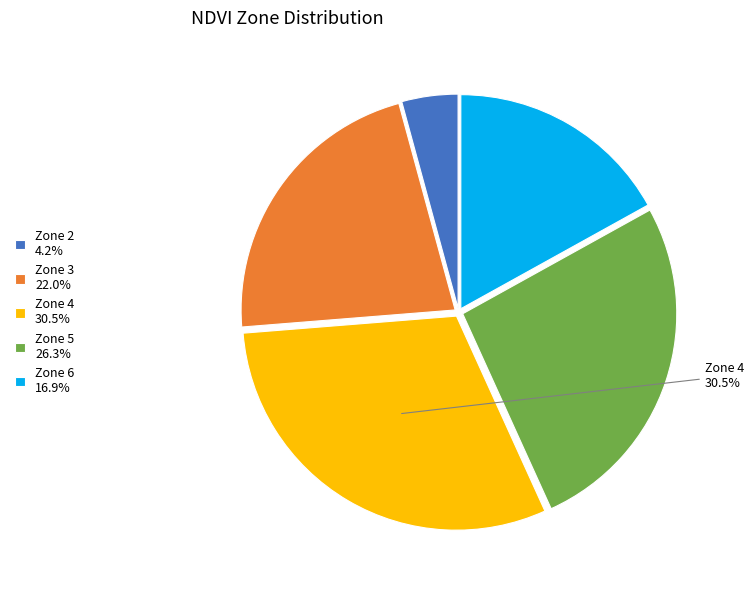

Does Zone 4 represent more than half of the total?

No